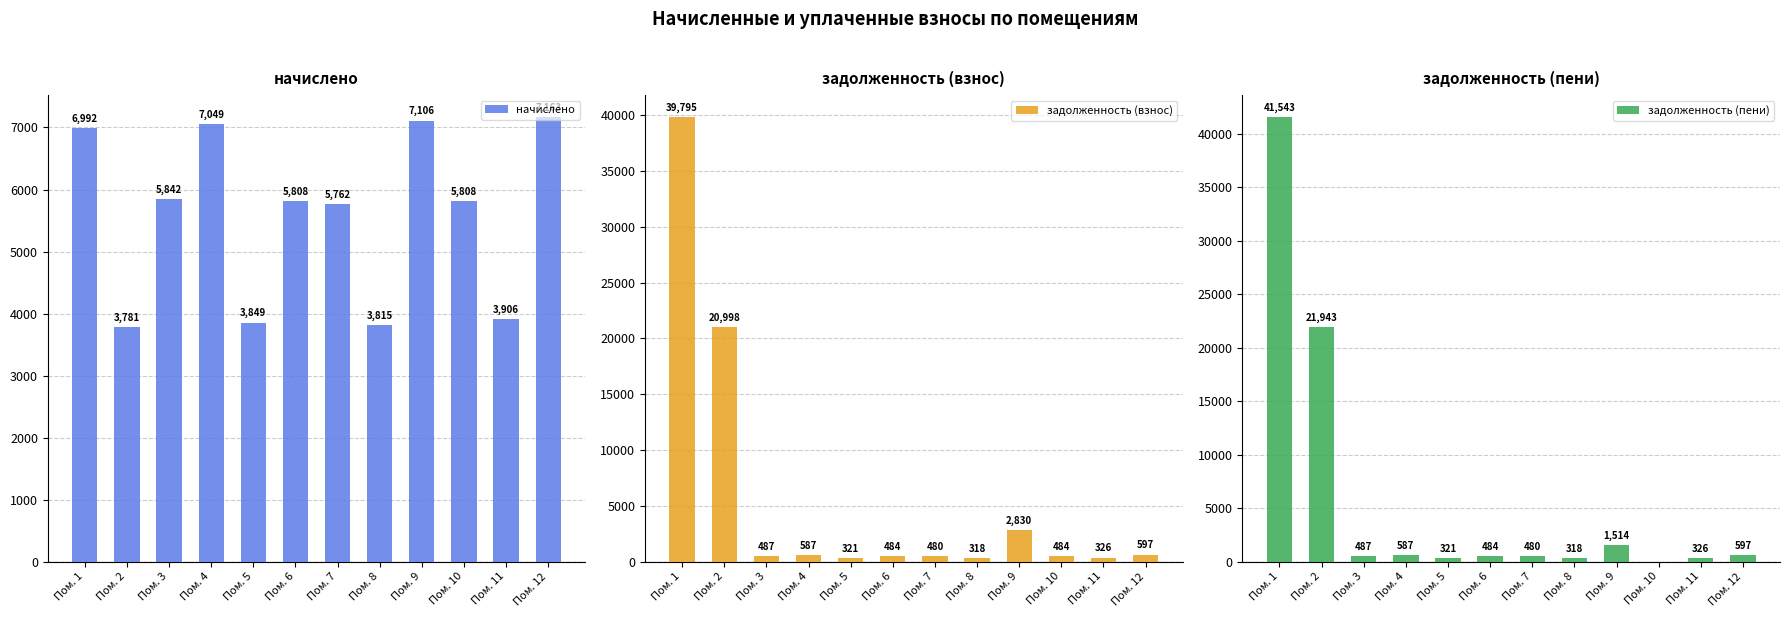

What are all the series names shown in the legend?

начислено, задолженность (взнос), задолженность (пени)